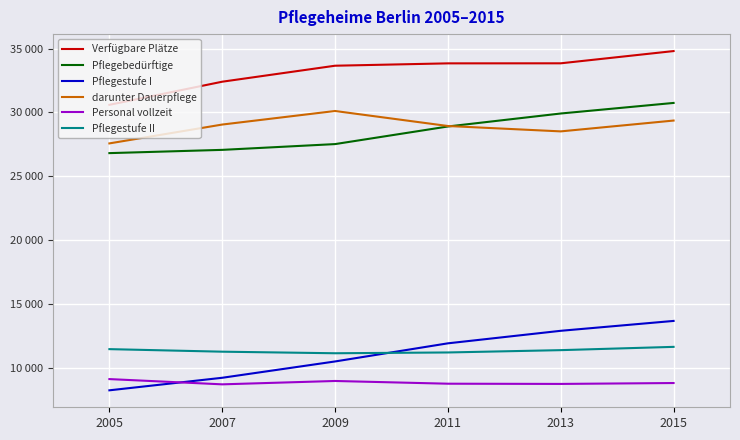

Count the darunter Dauerpflege values in the range 28518 to 29367.

4